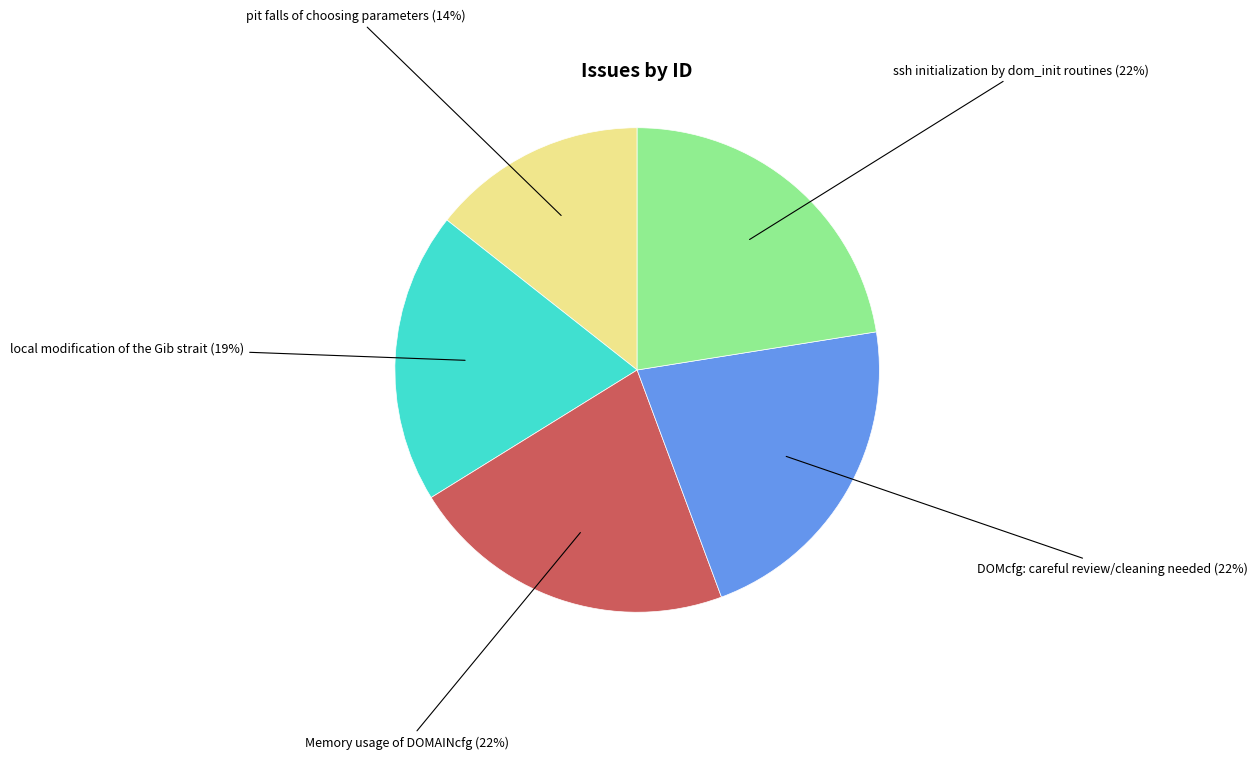

To the nearest percent, what is the combined percentage of Memory usage of DOMAINcfg and ssh initialization by dom_init routines?

44%